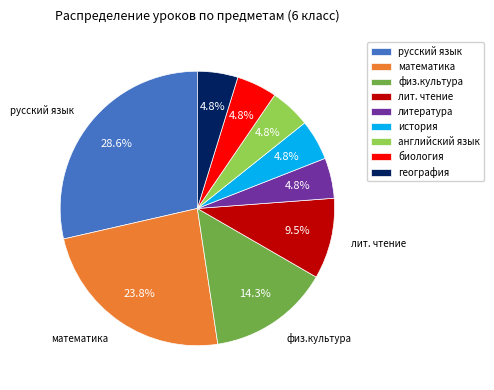

What portion of the pie excludes математика?

76.2%